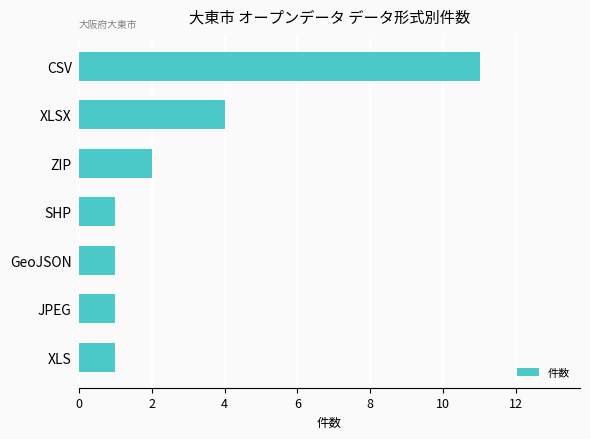

Are the bars horizontal?

Yes